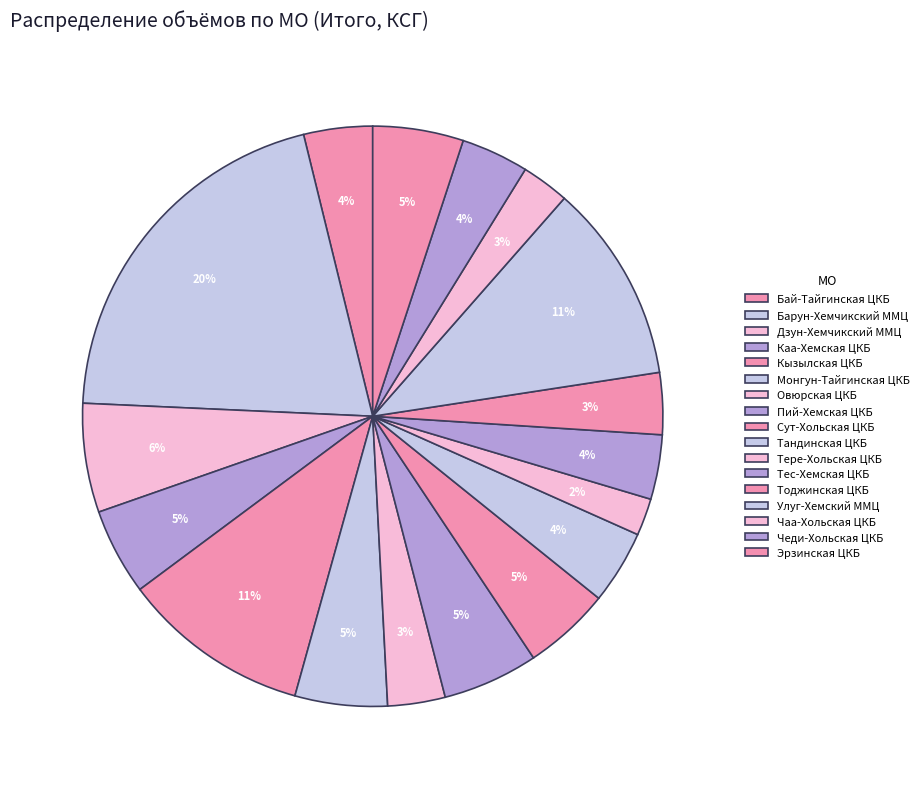

How many slices are in this pie chart?

17